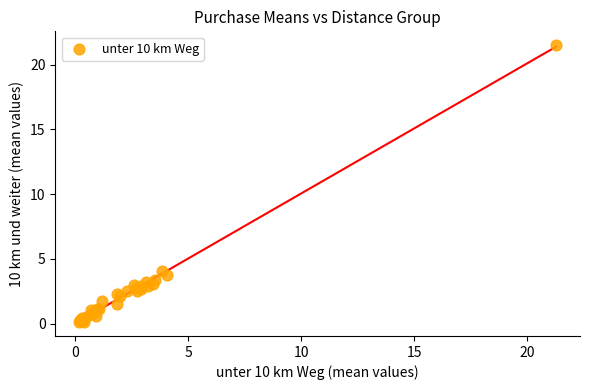

What Y value in the scatter plot is closest to 10?

4.0